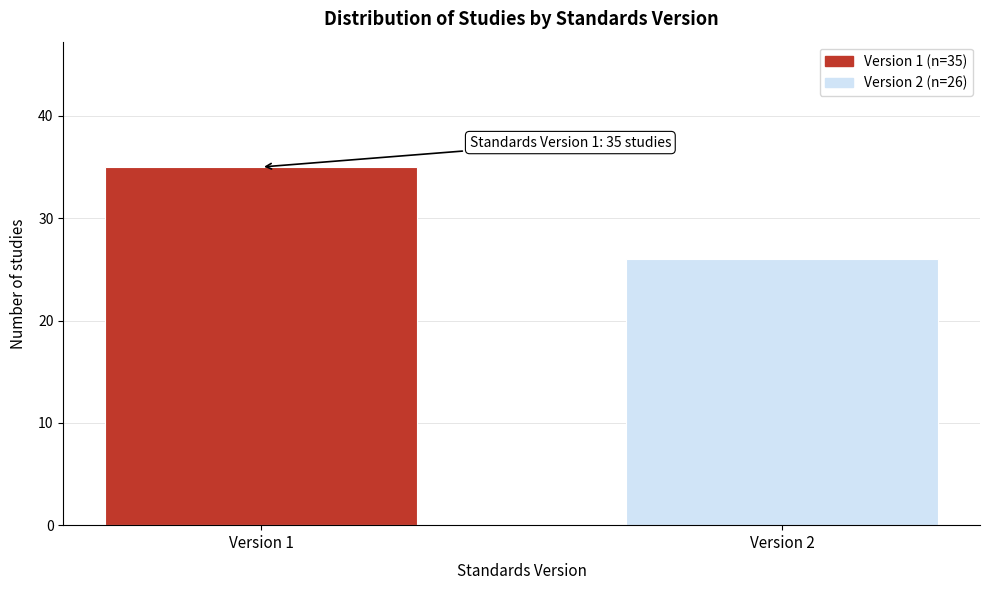

Reading right to left, extract all data points from this chart.

Version 2=26	Version 1=35